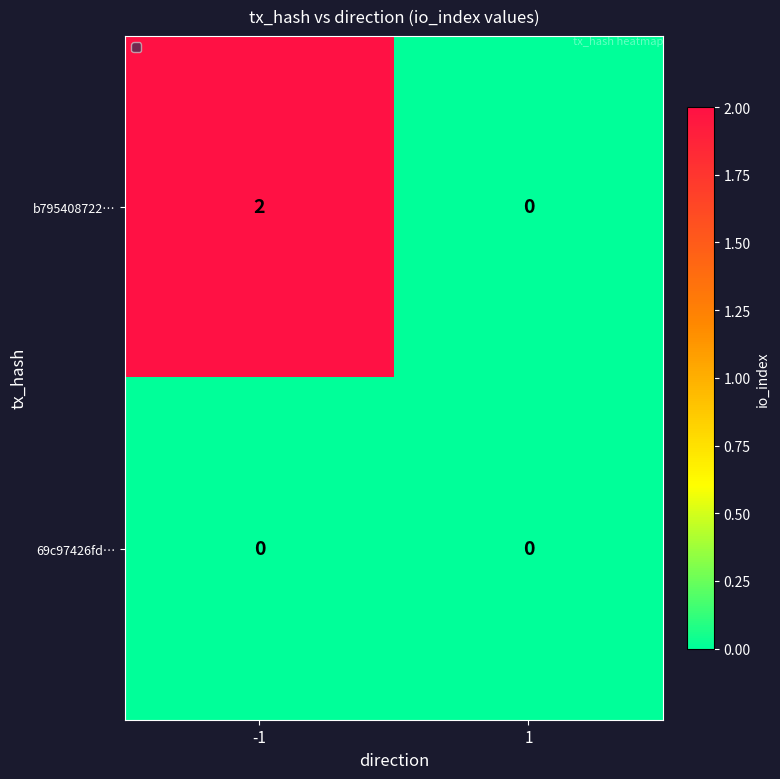

Which series has the widest spread of values?

b795408722…